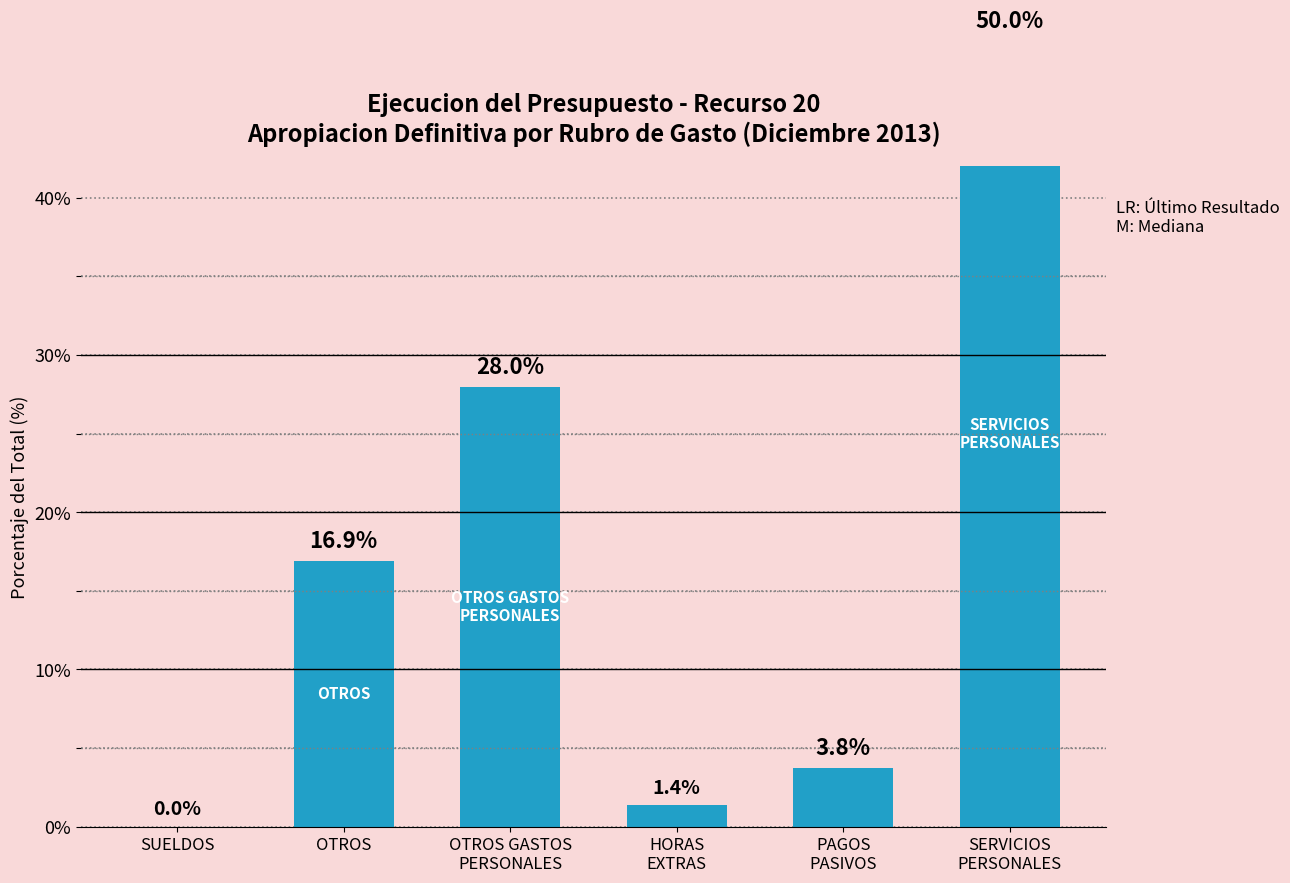

What is the change in value from SUELDOS to PAGOS
PASIVOS?

+3.8